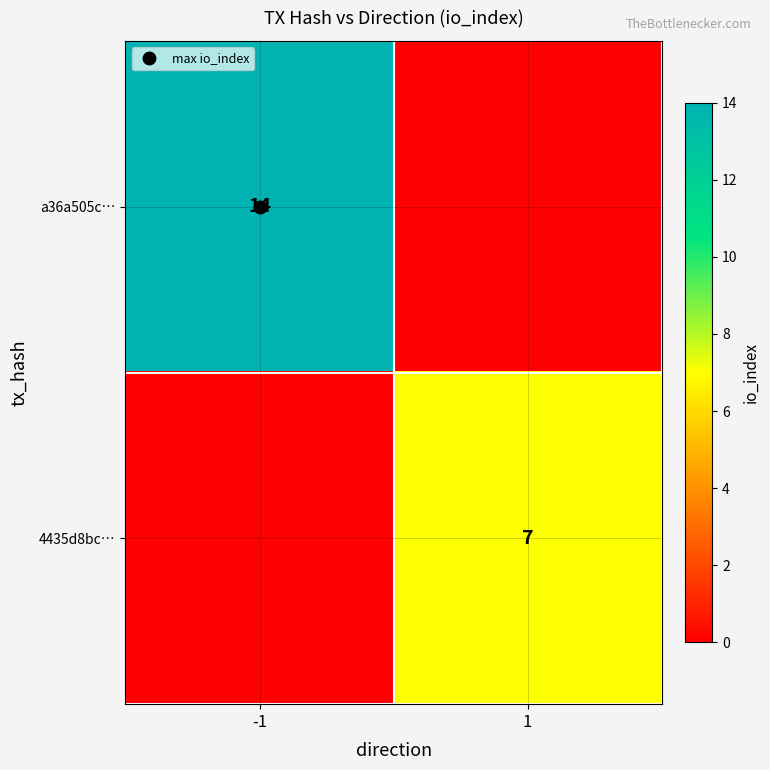

How many positive values does the 4435d8bc… series have?

1